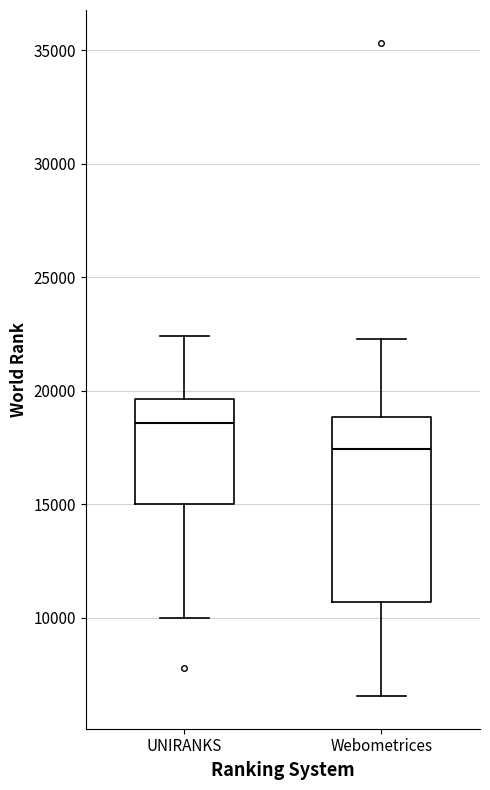

Which box has the highest median line?

UNIRANKS